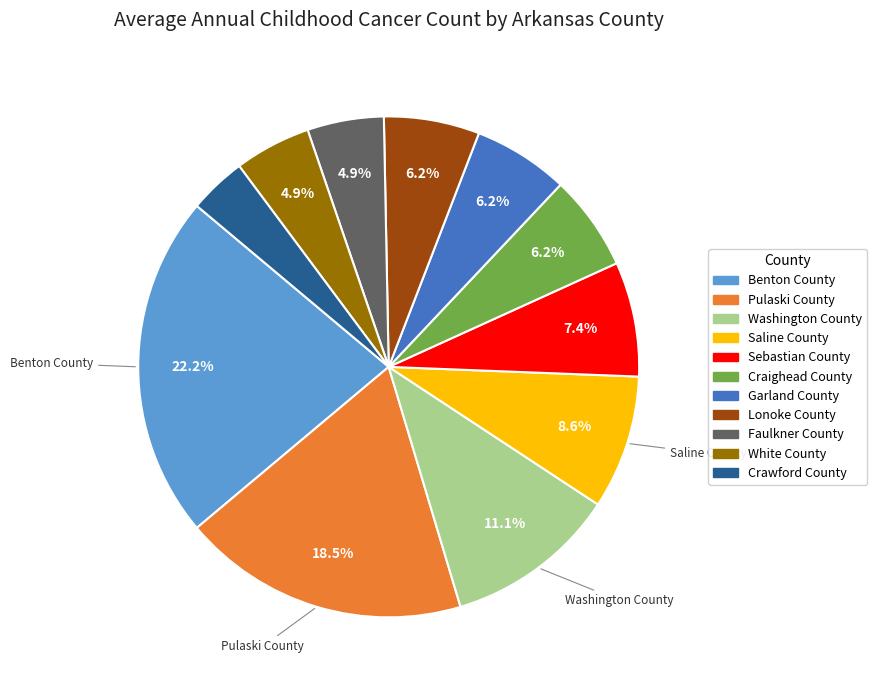

Is Saline County the majority of the pie?

No